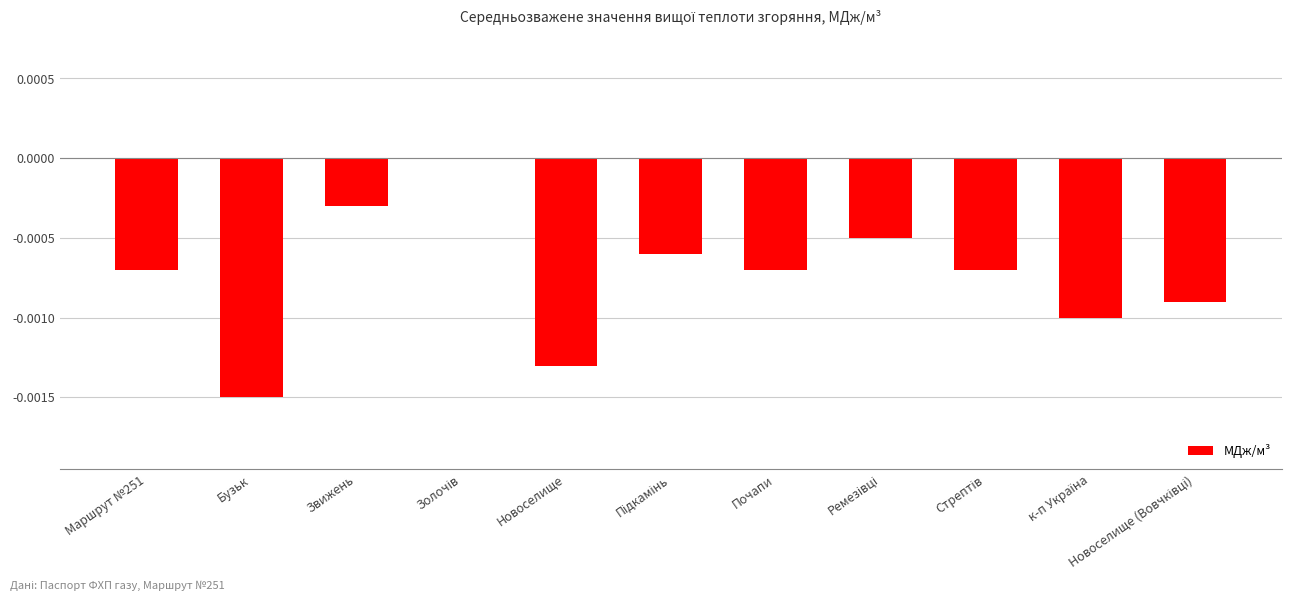

Count the values in the range 0 to 1.

1